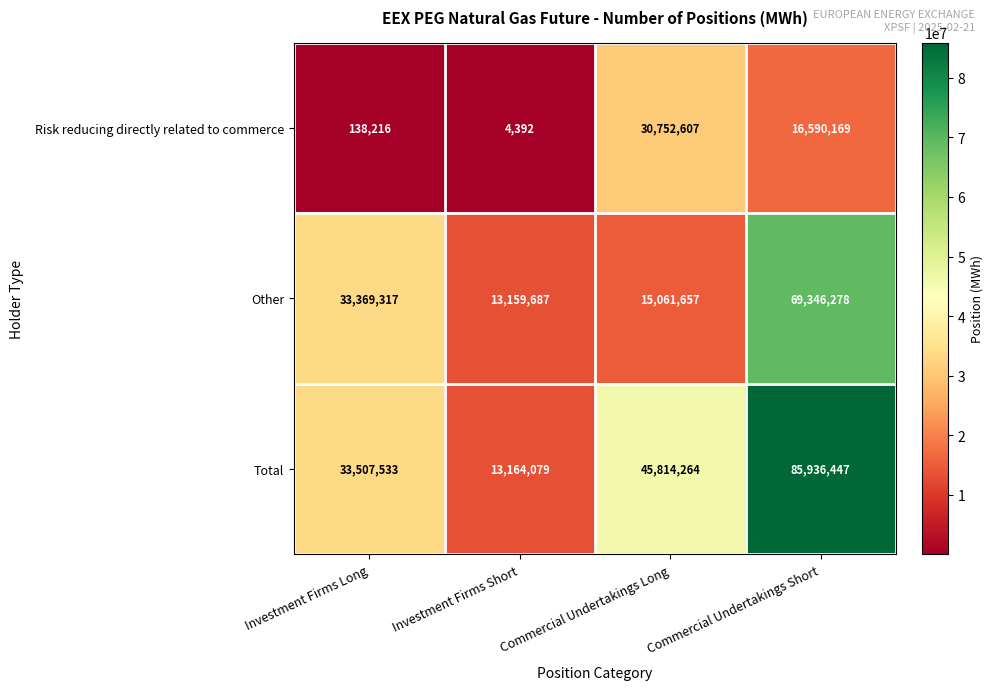

What is the spread (max minus min) of values at Investment Firms Short?

13159687